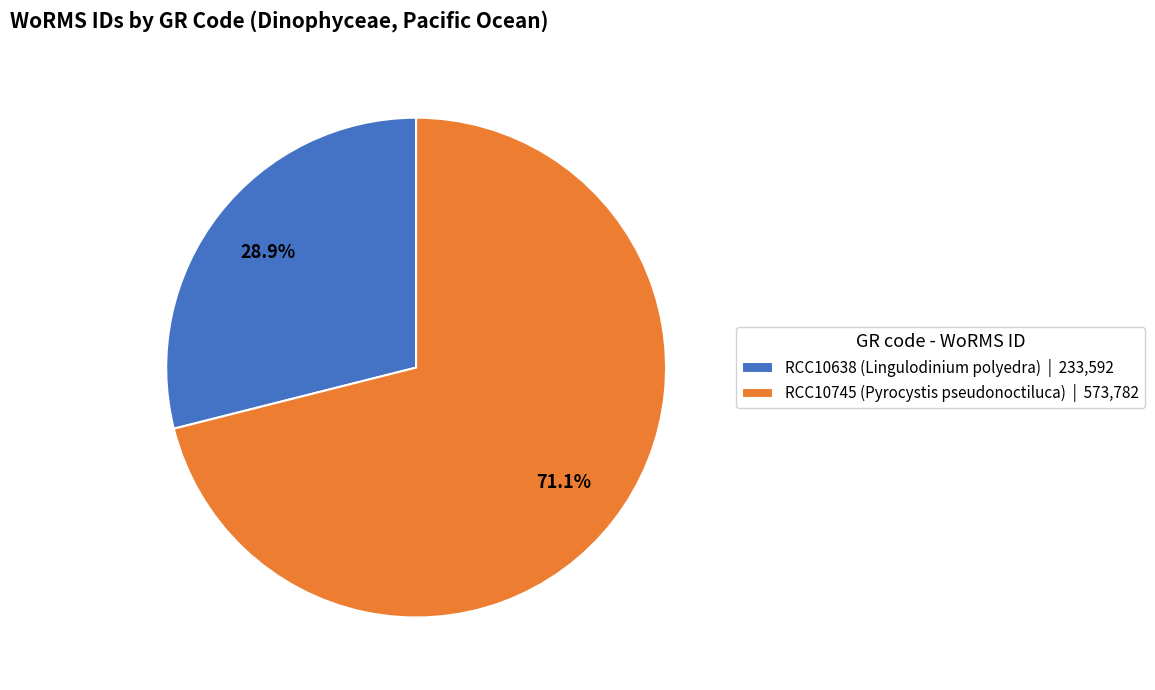

Approximately how many times larger is the value at RCC10638 (Lingulodinium polyedra) compared to RCC10745 (Pyrocystis pseudonoctiluca)?

0.4